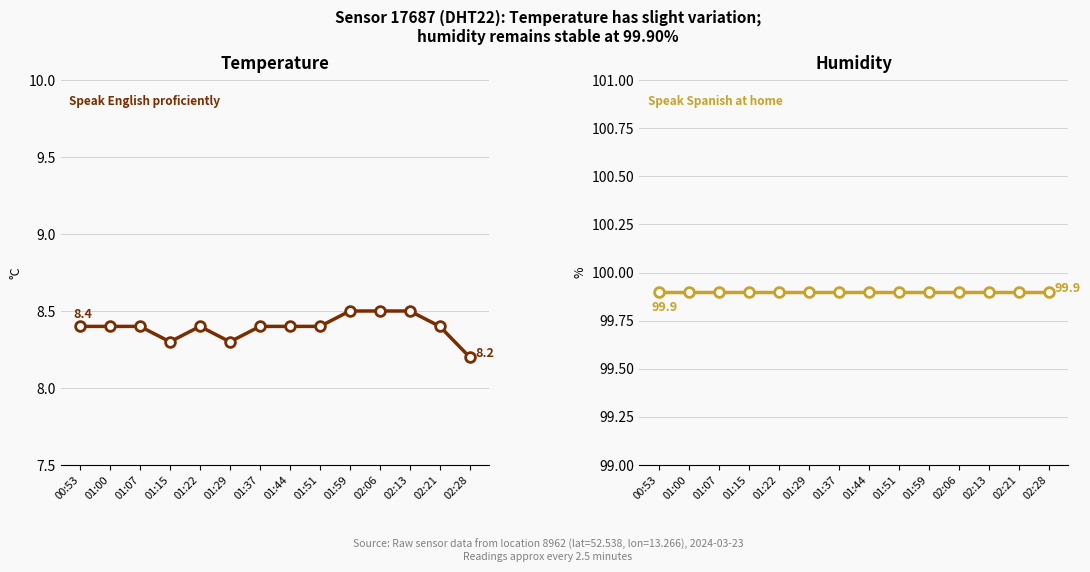

What is the maximum value for temperature?

8.5